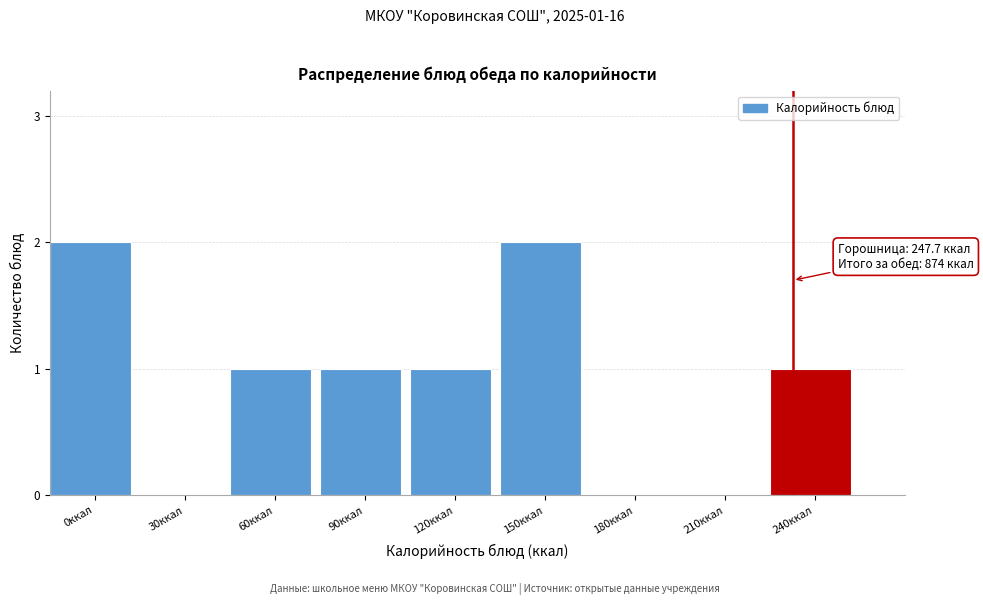

Reading left to right, what are all the values shown in this chart?

0ккал=2	30ккал=0	60ккал=1	90ккал=1	120ккал=1	150ккал=2	180ккал=0	210ккал=0	240ккал=1